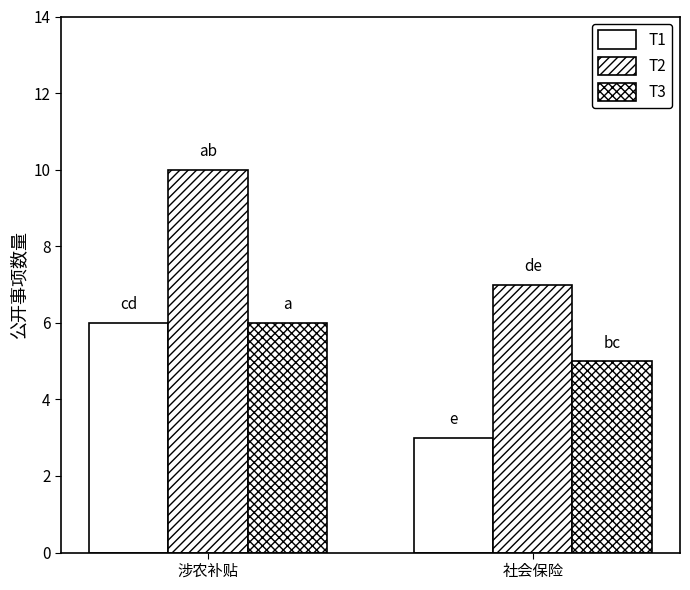

What is the sum of the T1 values at 社会保险 and 涉农补贴?

9